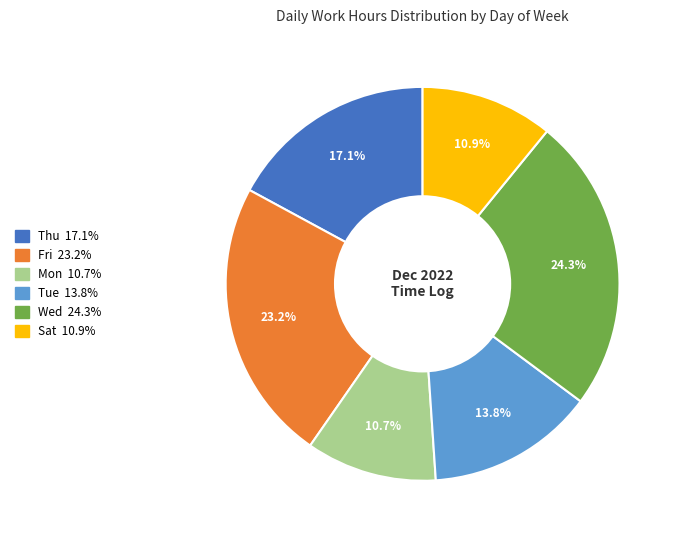

Does any single category account for the majority?

No